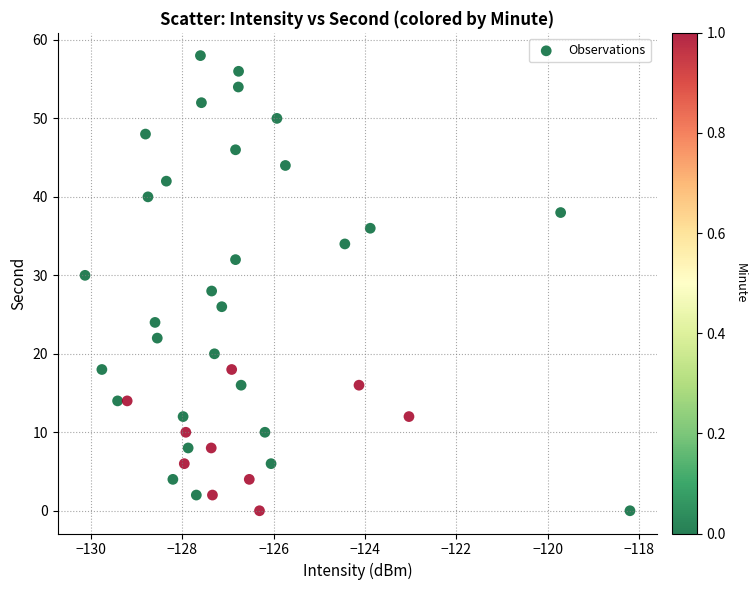

What is the range of Y values (max minus min)?

58